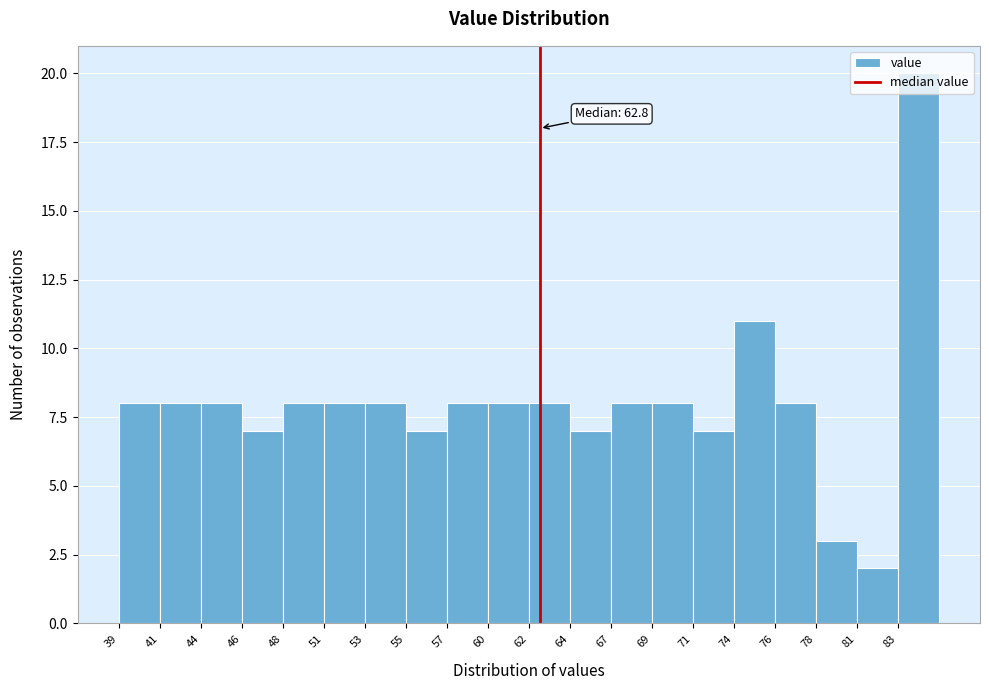

Which range on the x-axis has the tallest bar?

83.0 to 85.5